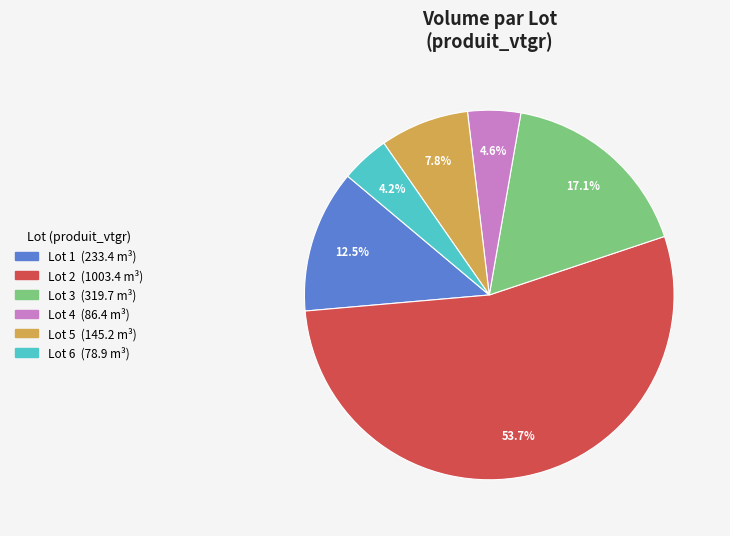

How many segments does this pie chart have?

6